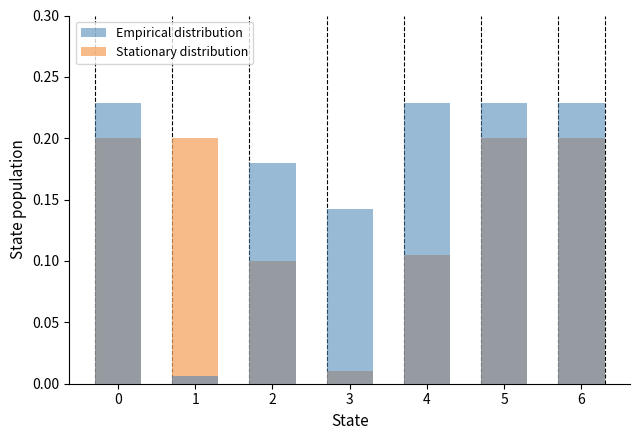

Which has a higher value, 6 or 0?

6